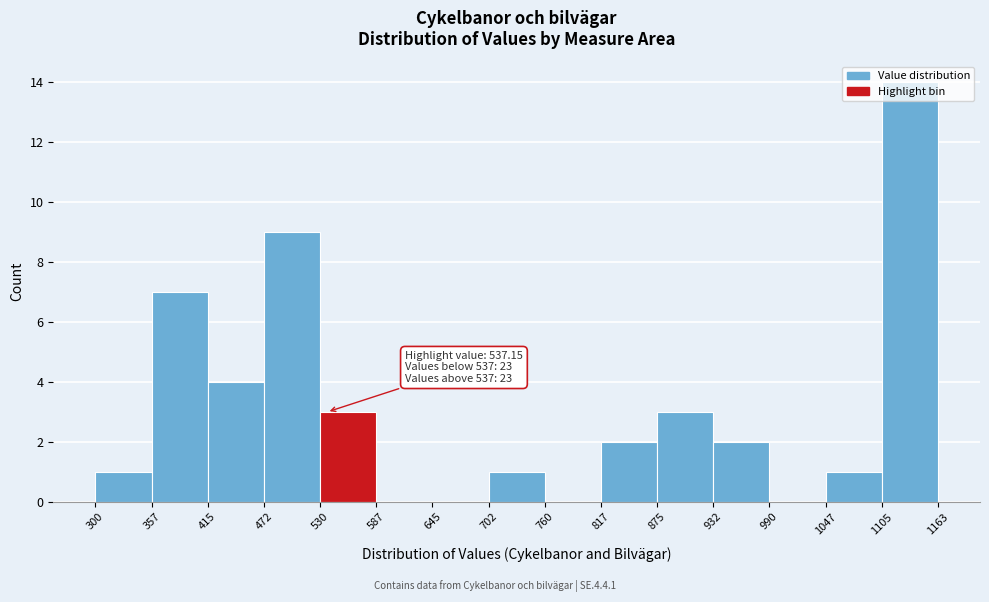

Over which range of the x-axis is the bar tallest?

1105 to 1163